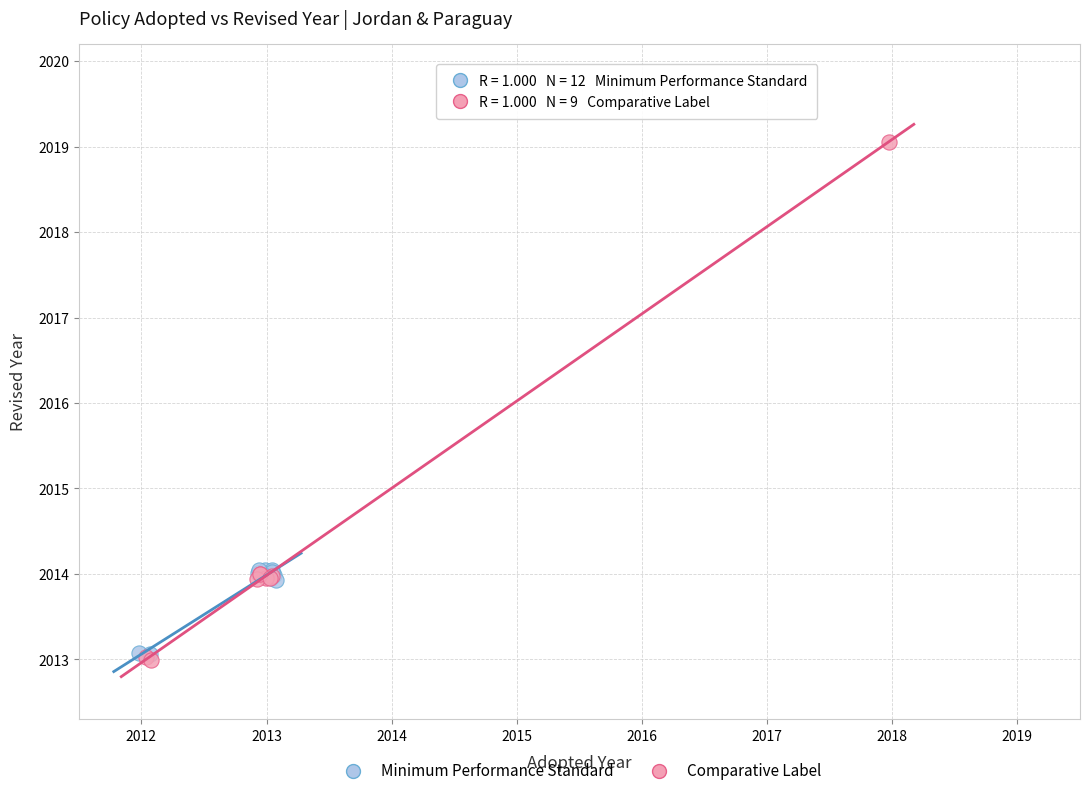

Which series contains the lowest Y value?

Comparative Label